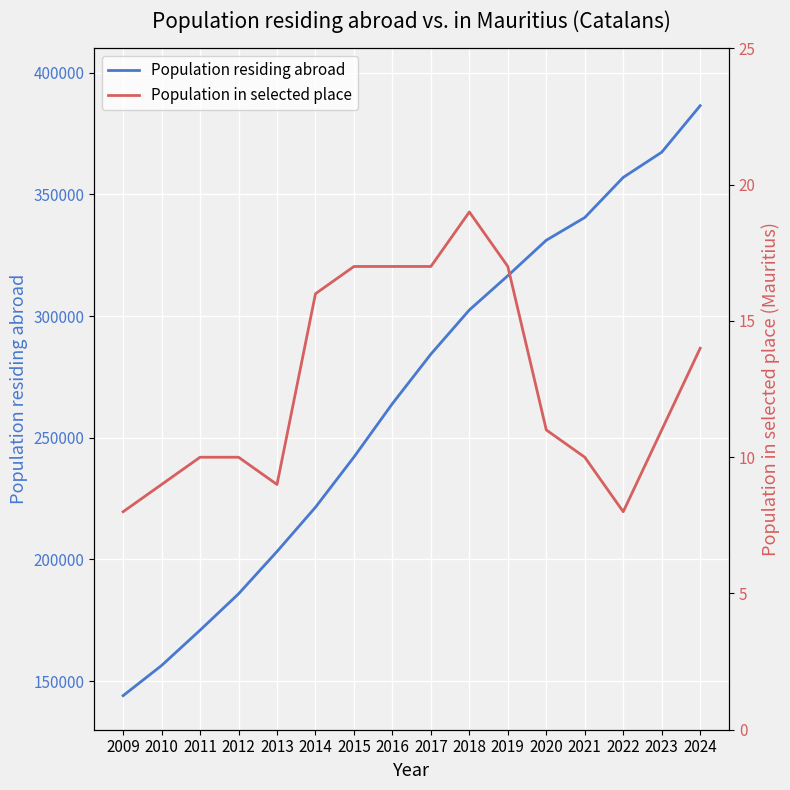

At 2014, list the series in order from smallest to largest.

Population in selected place, Population residing abroad